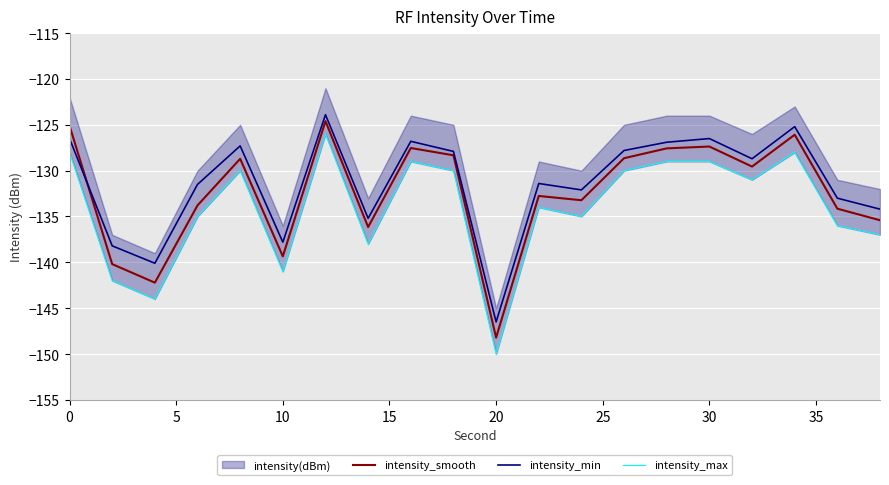

Reading right to left, transcribe all the data shown in this chart.

intensity_smooth: -135.4	-134.1	-126.1	-129.6	-127.4	-127.6	-128.6	-133.2	-132.8	-148.2	-128.3	-127.5	-136.2	-124.6	-139.3	-128.7	-133.8	-142.2	-140.2	-125.1
intensity_min: -134.2	-133.0	-125.2	-128.7	-126.5	-126.9	-127.8	-132.1	-131.4	-146.5	-127.9	-126.8	-135.2	-123.9	-137.8	-127.3	-131.5	-140.1	-138.2	-126.5
intensity_max: -137.0	-136.0	-128.0	-131.0	-129.0	-129.0	-130.0	-135.0	-134.0	-150.0	-130.0	-129.0	-138.0	-126.0	-141.0	-130.0	-135.0	-144.0	-142.0	-128.0